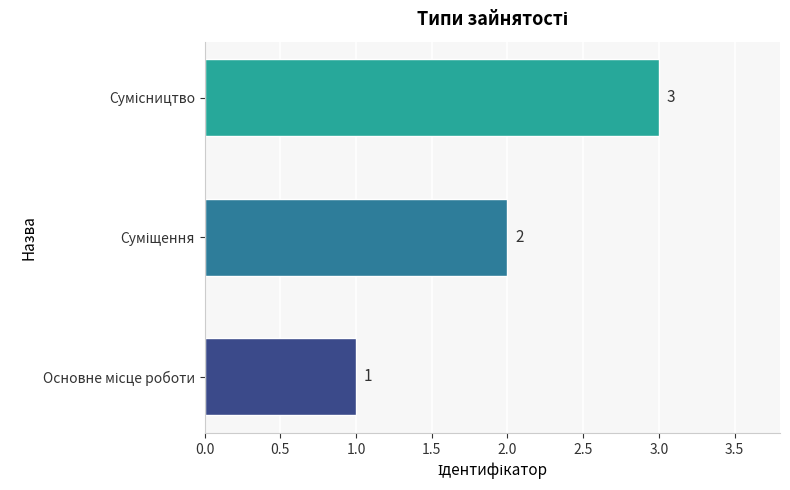

What is the difference between the maximum and second lowest values?

1